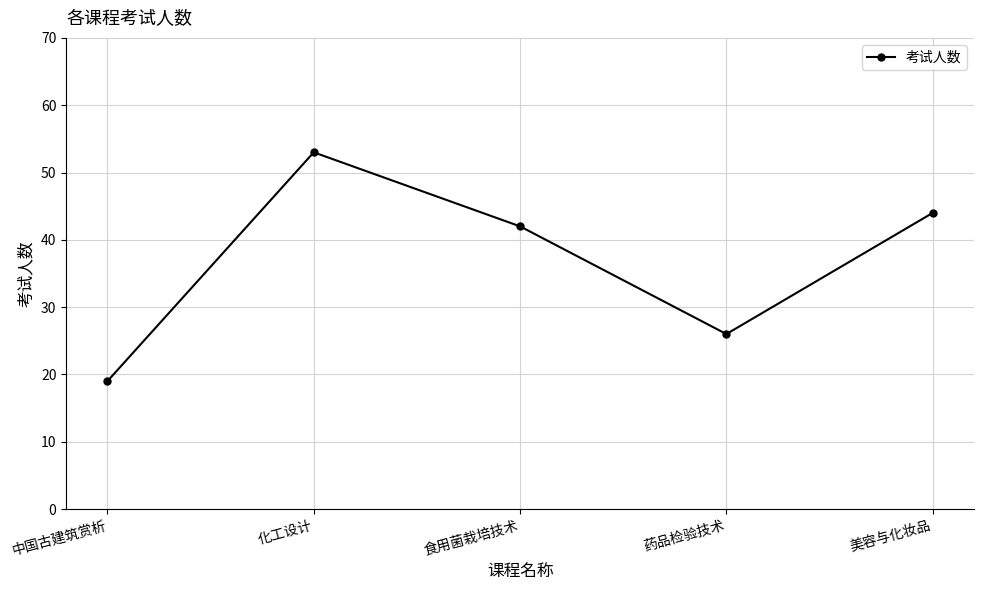

How many lines are shown in the chart?

1